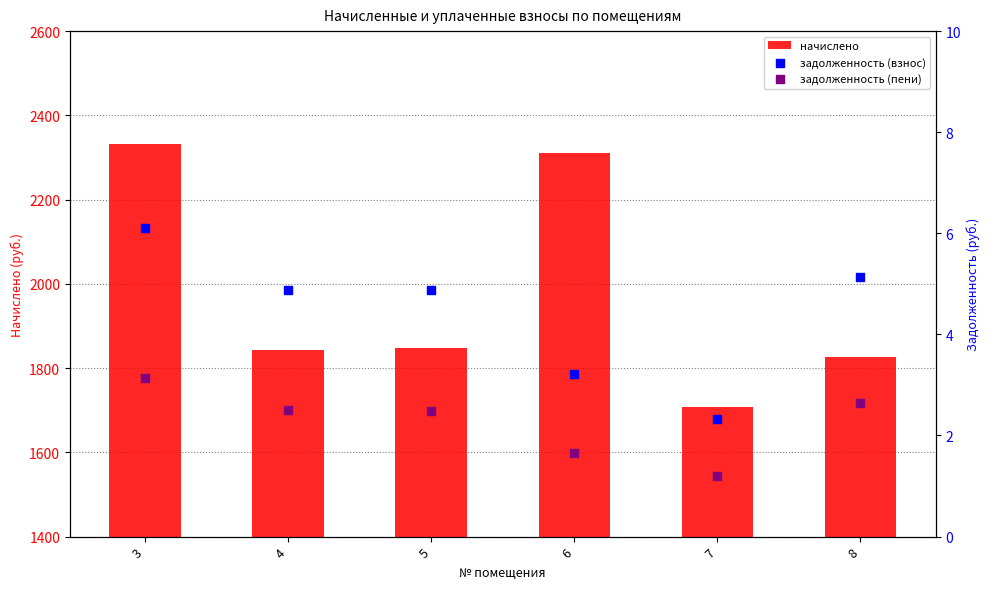

Is the value of задолженность (взнос) at 7 greater than the value of задолженность (пени) at 8?

No